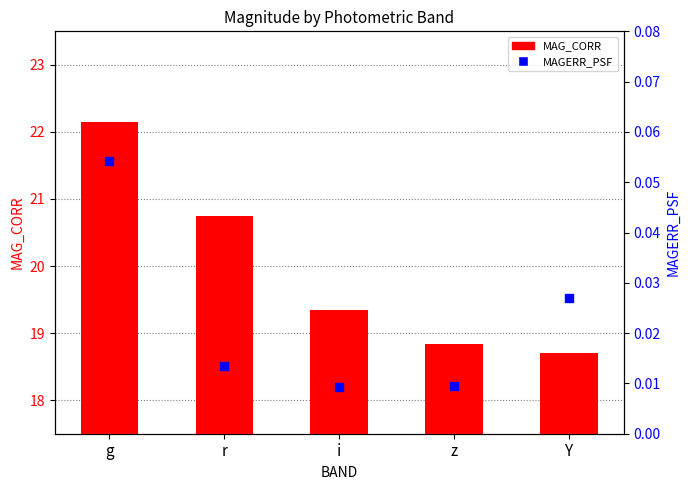

At which category is the sum across all series the highest?

g